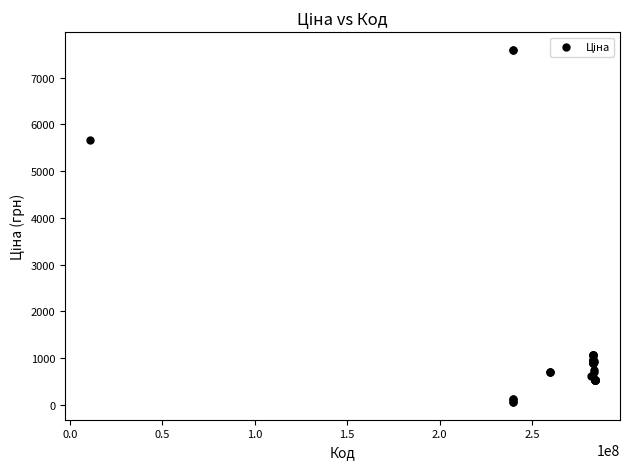

What Y value in the scatter plot is closest to 3826?

5673.8